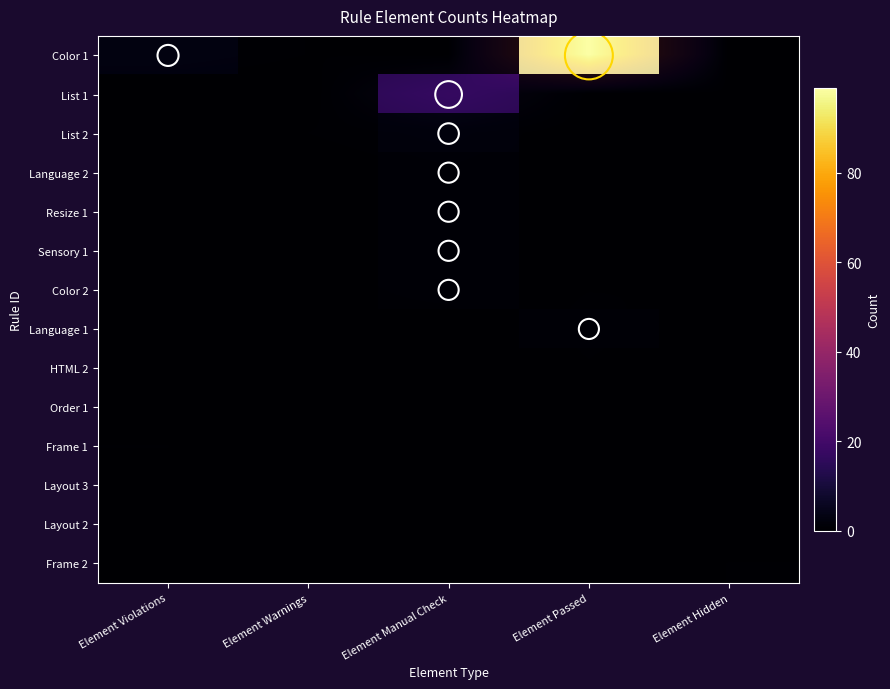

What is the lowest value of the Sensory 1 series?

0.1